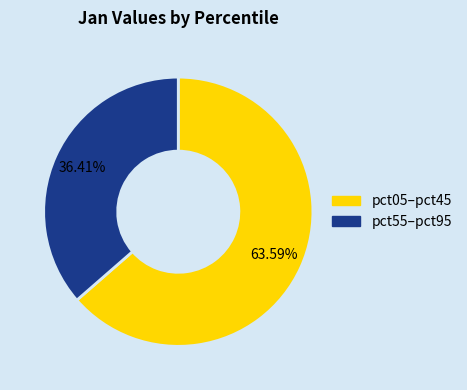

Does any single category account for the majority?

Yes